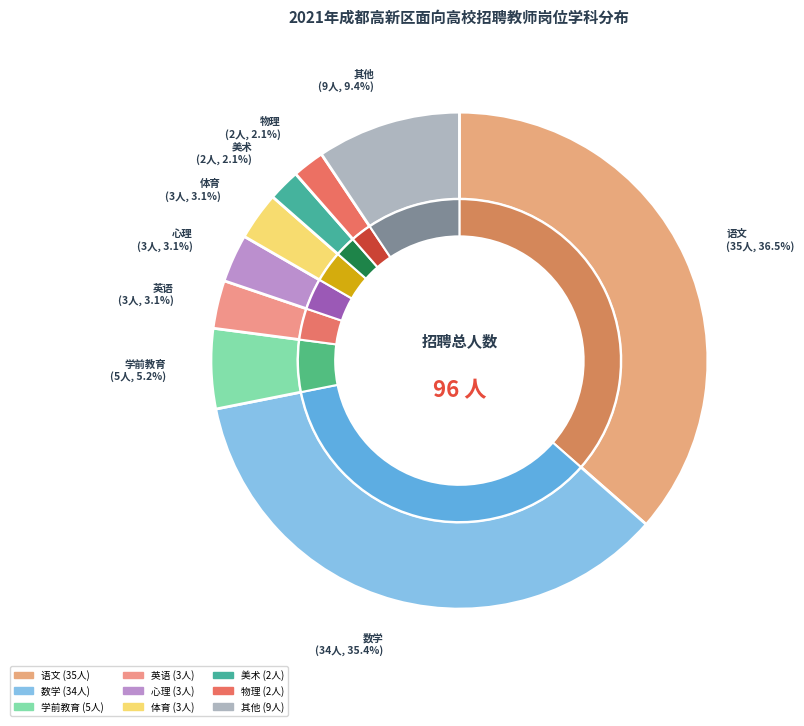

Approximately how many times larger is the value at 语文 compared to 数学?

1.0